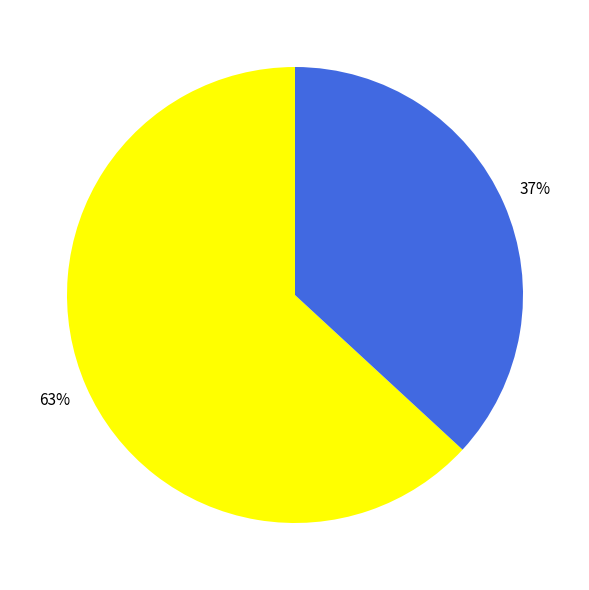

How many segments does this pie chart have?

2